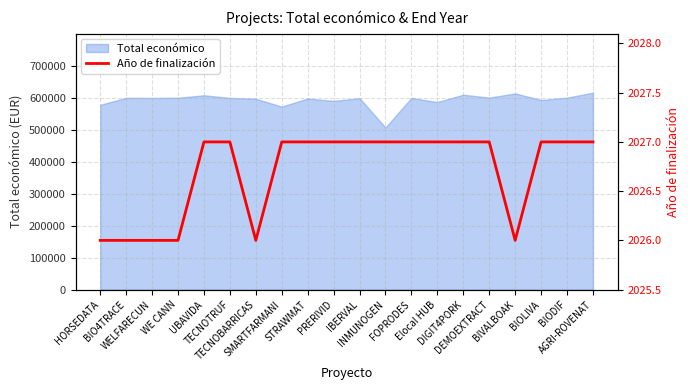

At which category does the chart reach its peak across all series?

UBAVIDA